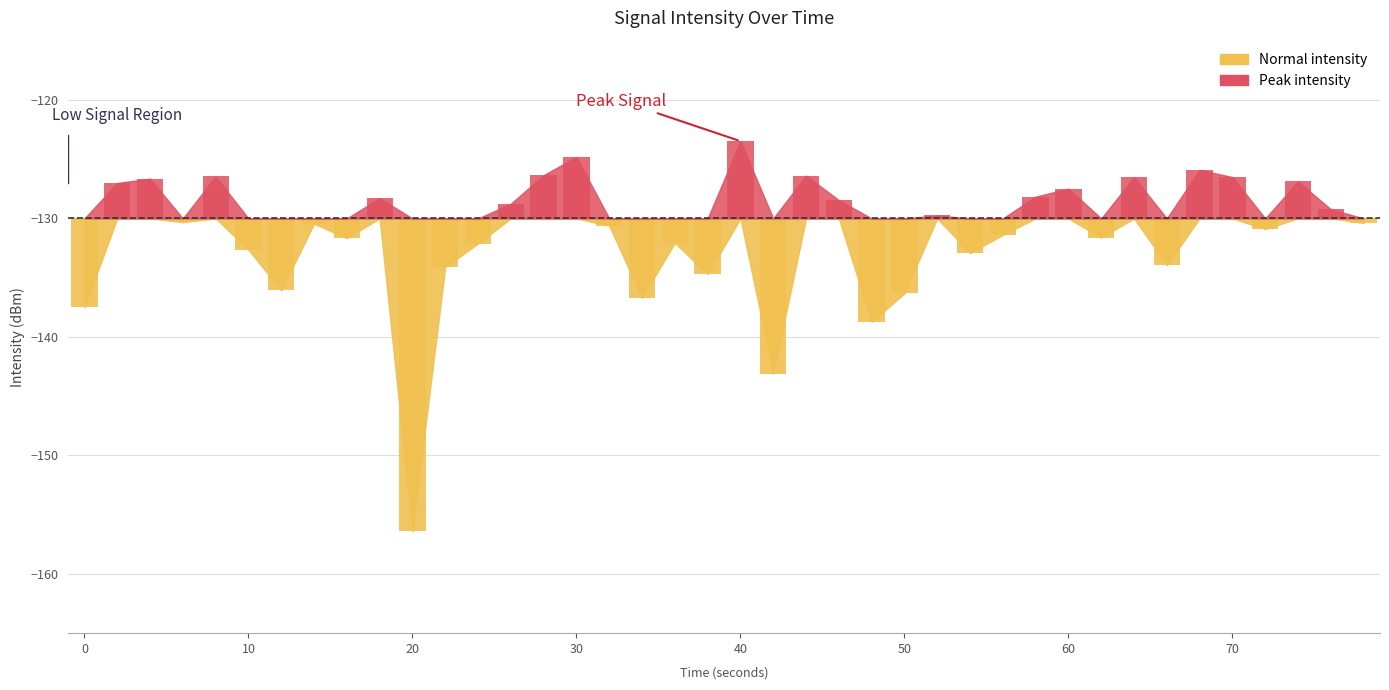

How many groups of bars are there?

40